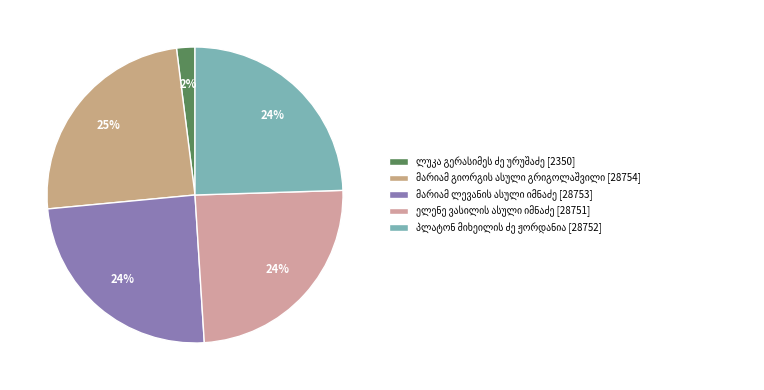

How many segments does this pie chart have?

5